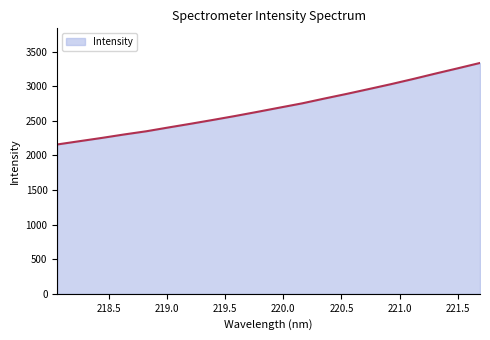

What is the minimum value shown in the chart?

2158.1